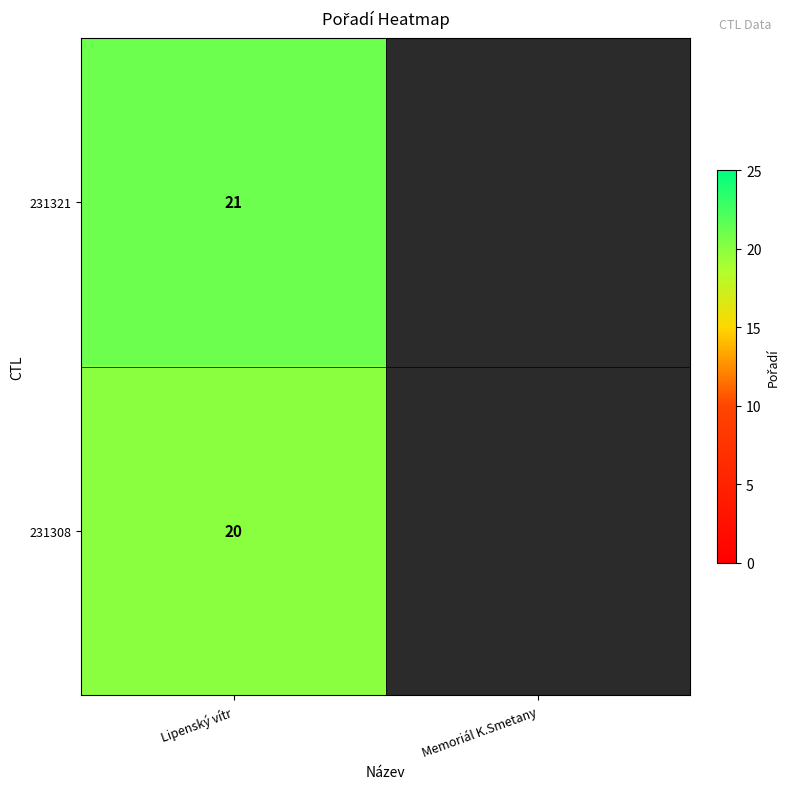

Is it true that 231308 equals 12 at Lipenský vítr?

False